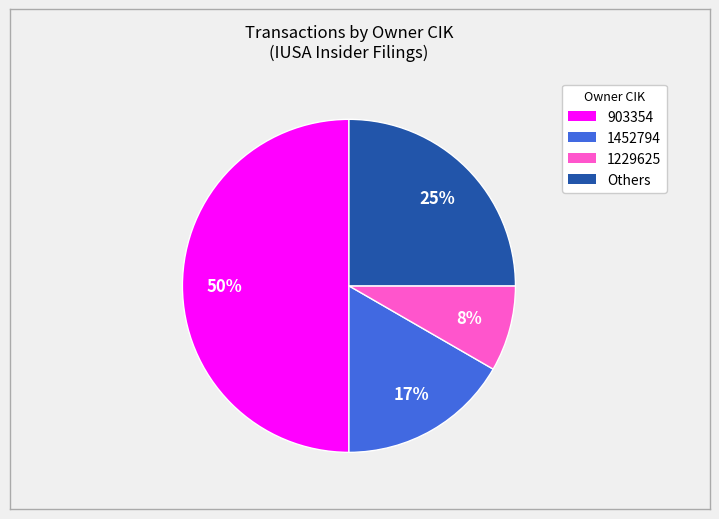

To the nearest percent, what is the difference between the largest and smallest slice percentages?

42%